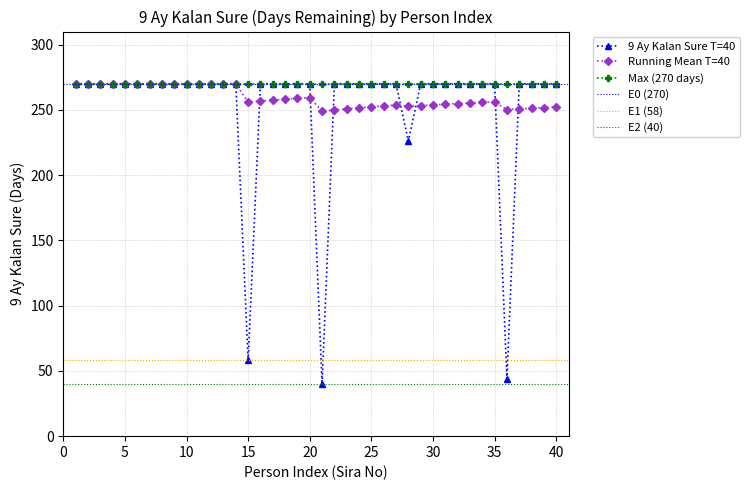

True or false: Reduced days and 270 days remaining cross at least once.

False